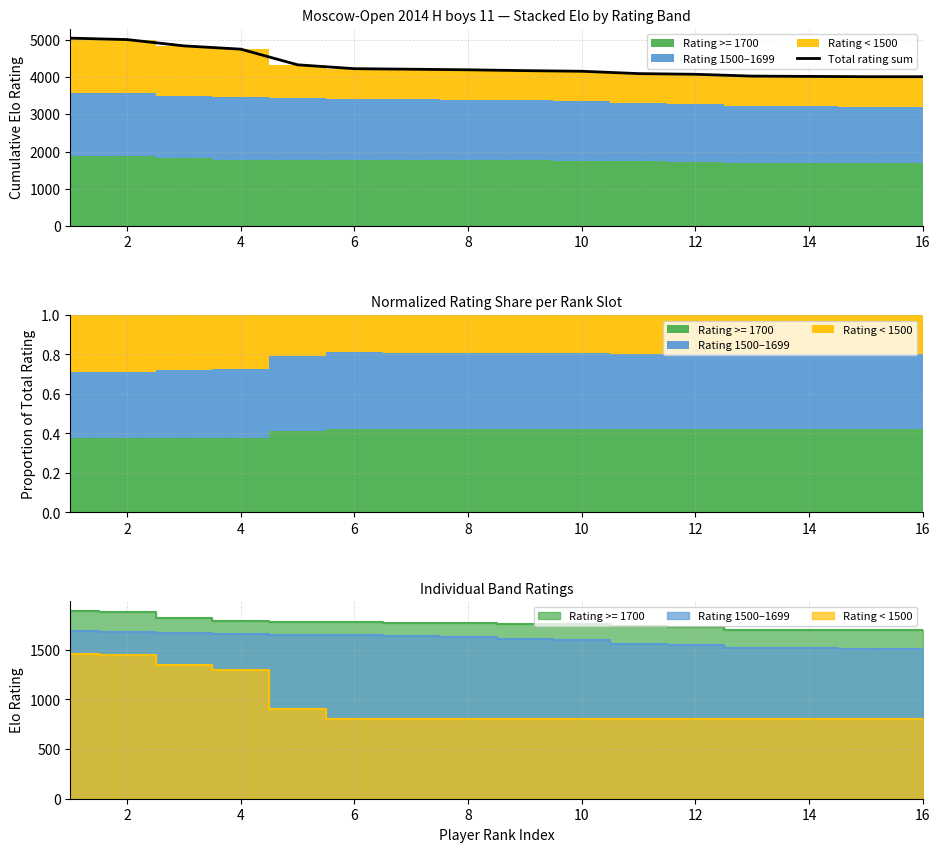

True or false: there are more than 0 points higher than both neighbors.

False